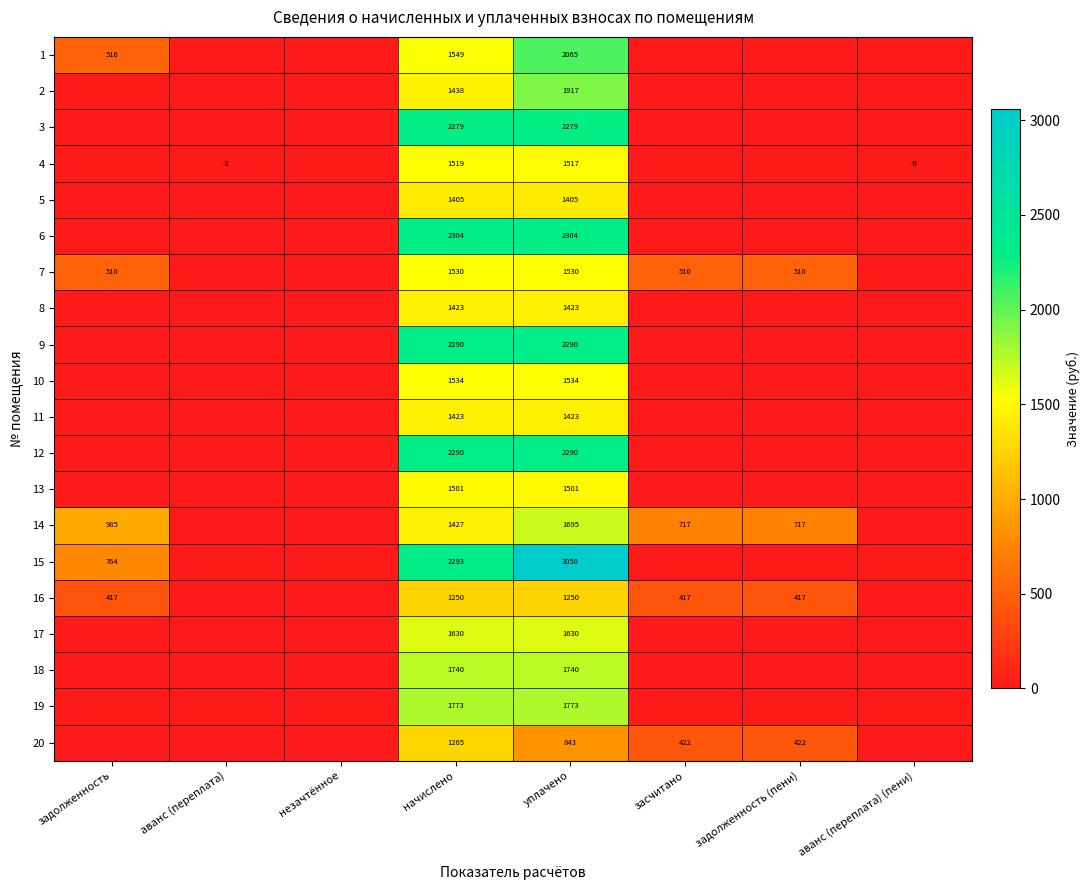

True or false: 15 has a value of 2293 at начислено.

True